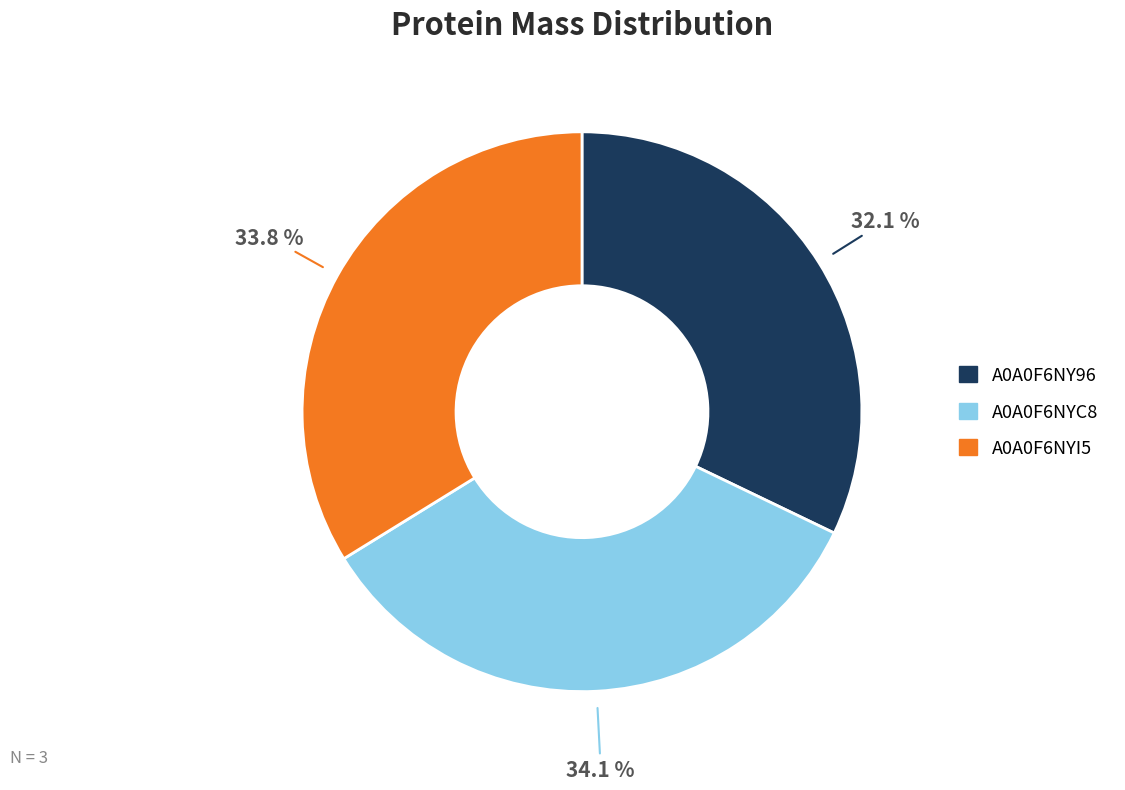

True or false: A0A0F6NYC8 accounts for 25% of the total.

False